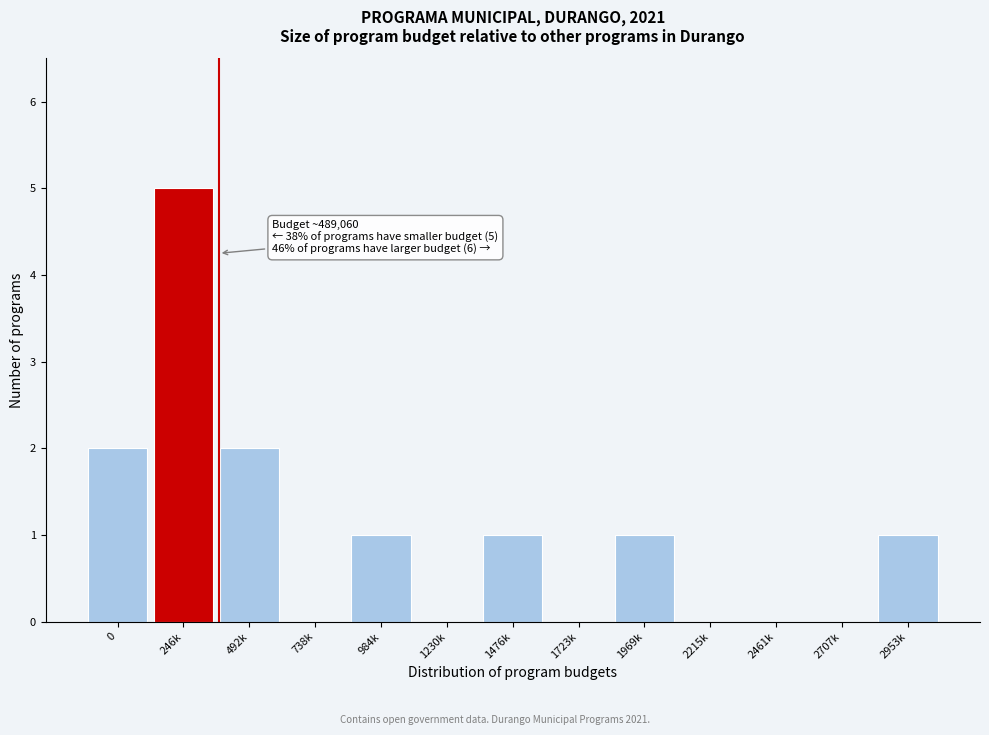

Reading left to right, transcribe all the data shown in this chart.

0=2	246k=5	492k=2	738k=0	984k=1	1230k=0	1476k=1	1723k=0	1969k=1	2215k=0	2461k=0	2707k=0	2953k=1